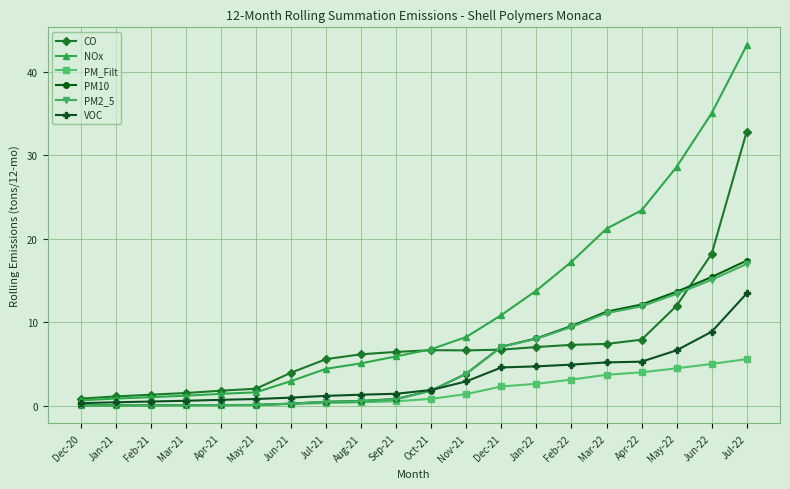

At which category is the sum across all series the highest?

Jul-22